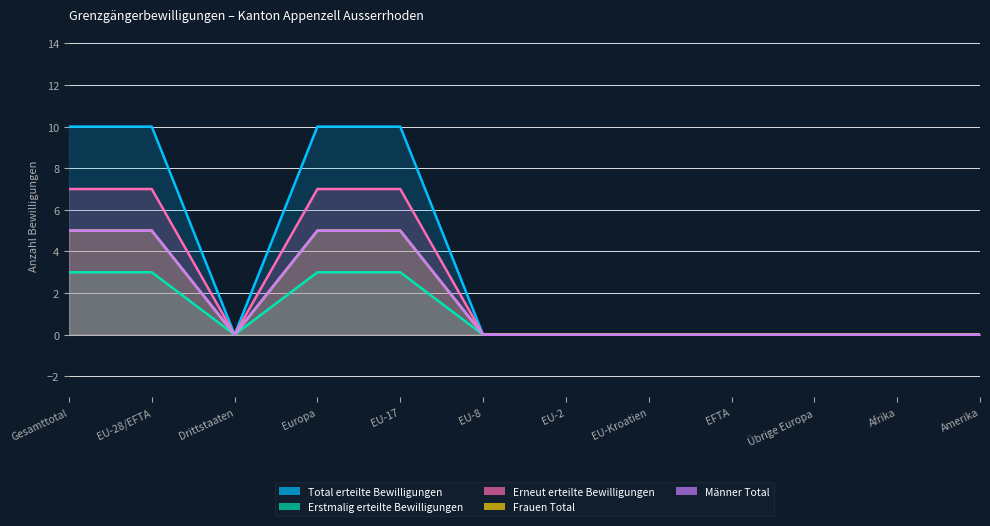

At which category does Frauen Total reach its first local valley?

Drittstaaten